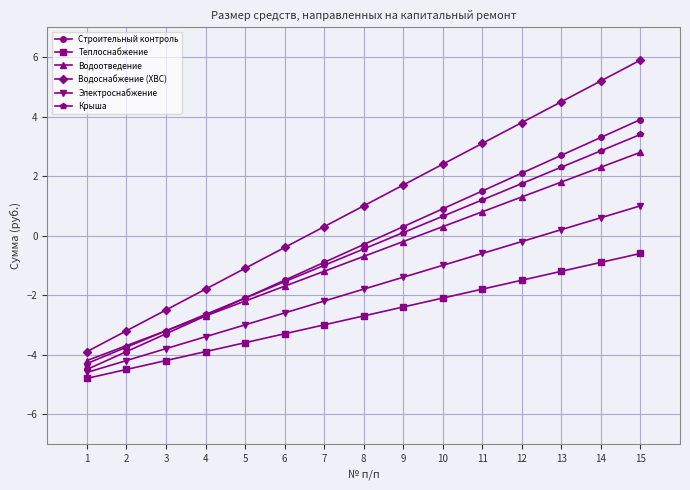

At which label does Крыша reach its peak?

15